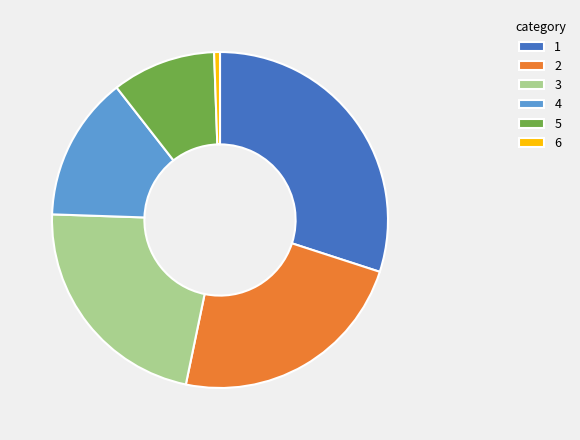

The 1 slice represents 39% of the pie. True or false?

False